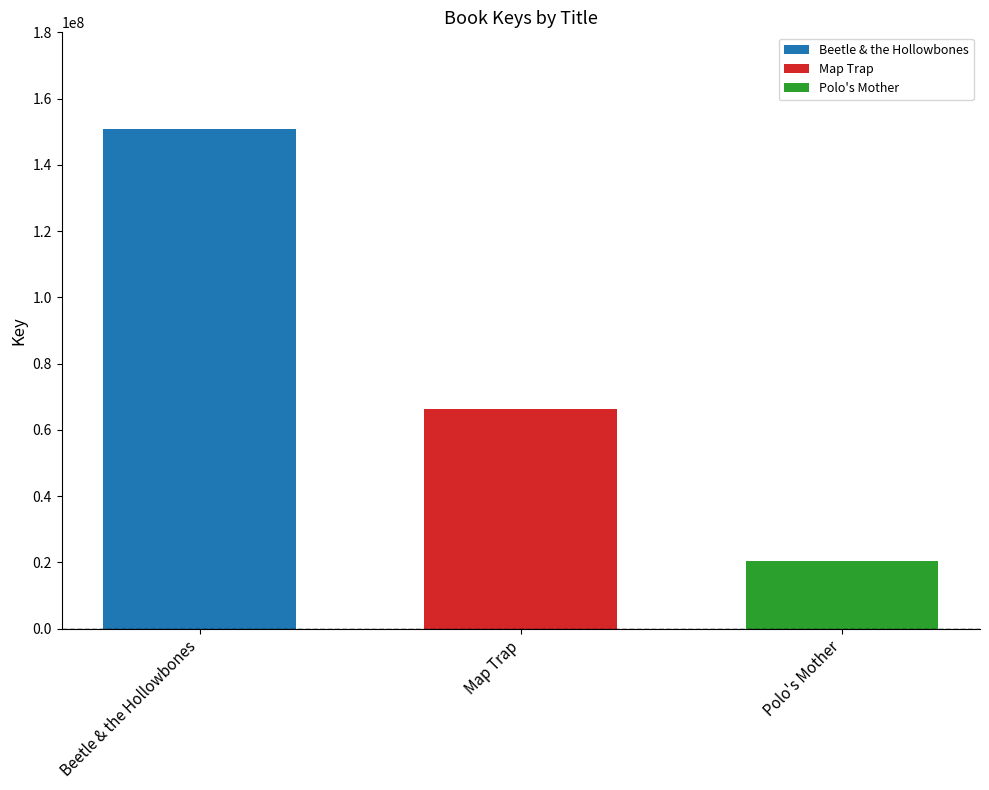

Reading left to right, extract all data points from this chart.

Beetle & the Hollowbones=150812389	Map Trap=66376331	Polo's Mother=20539045